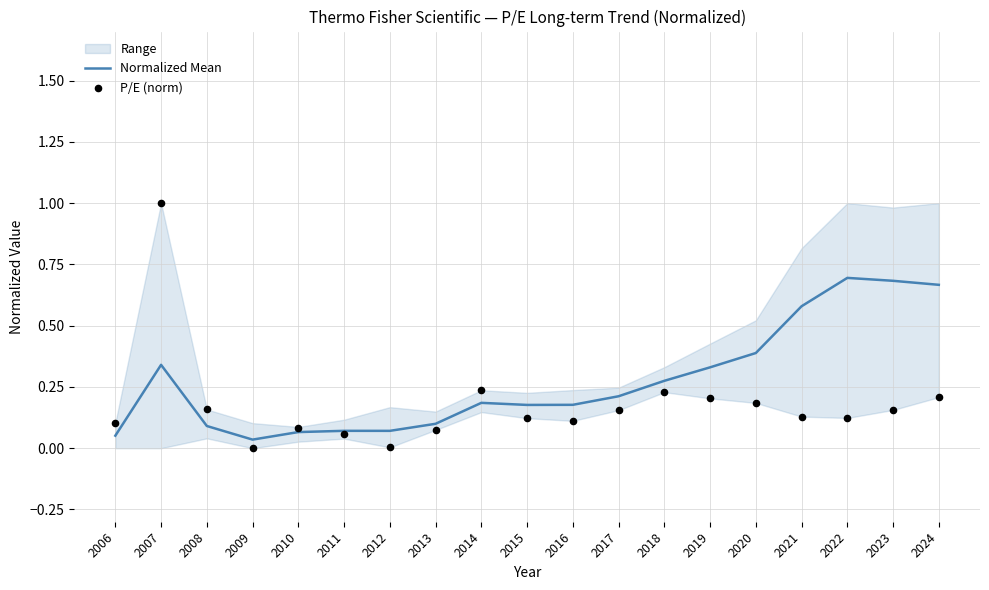

Which series contains the highest Y value?

P/E (norm)